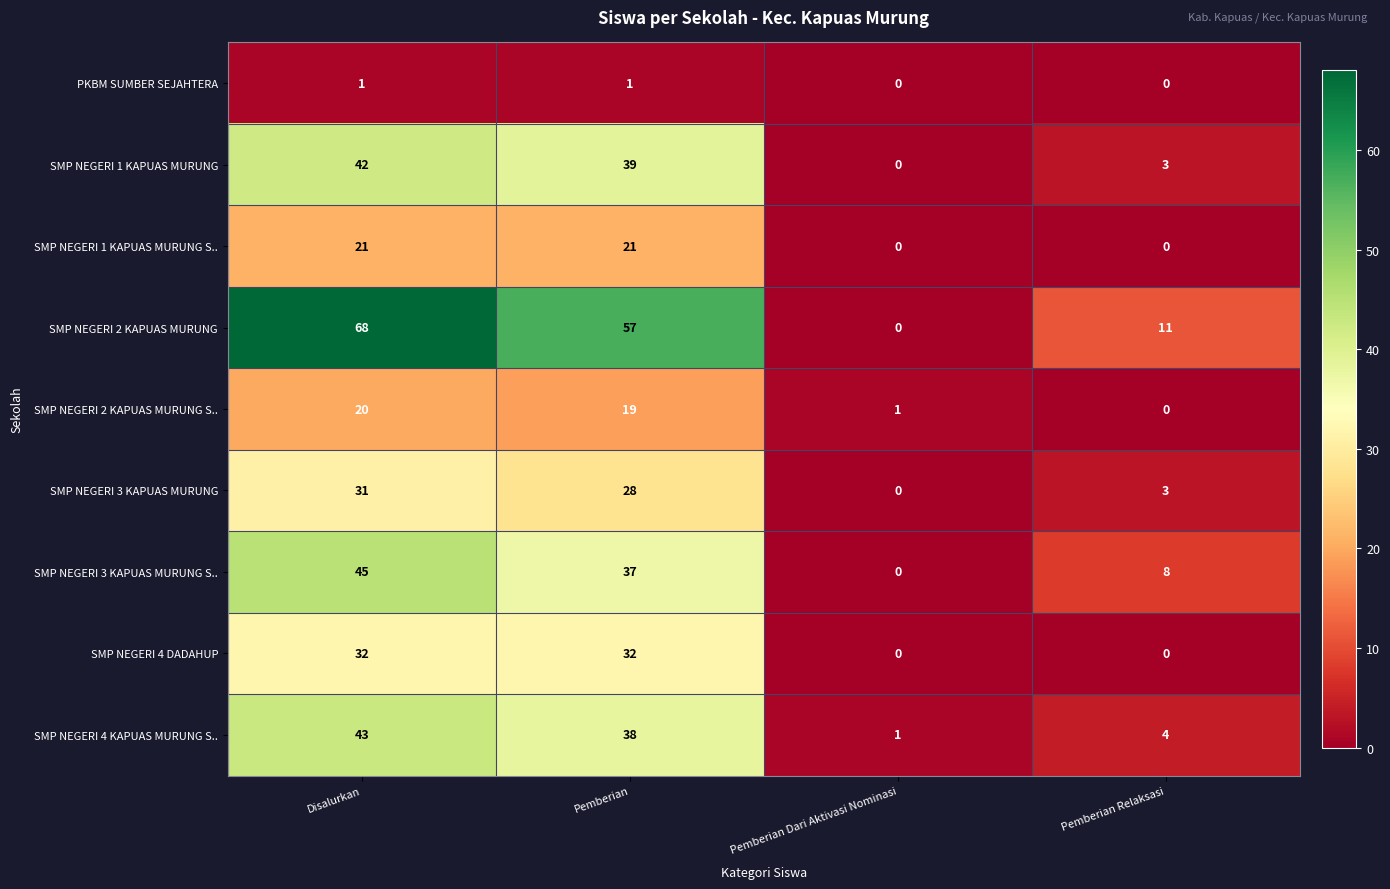

The SMP NEGERI 1 KAPUAS MURUNG S.. series shows -15 at Pemberian Relaksasi. True or false?

False